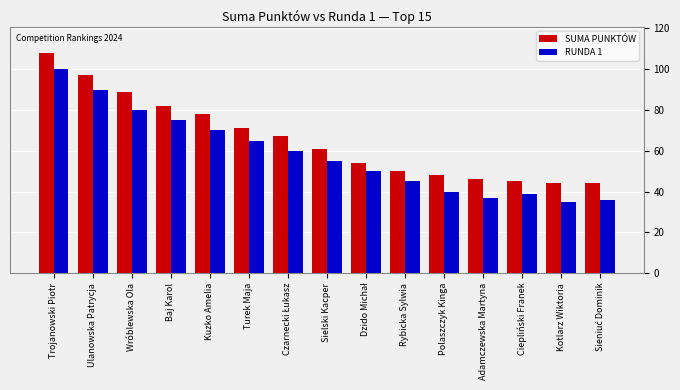

List the series in order of their peak value, lowest first.

RUNDA 1, SUMA PUNKTÓW